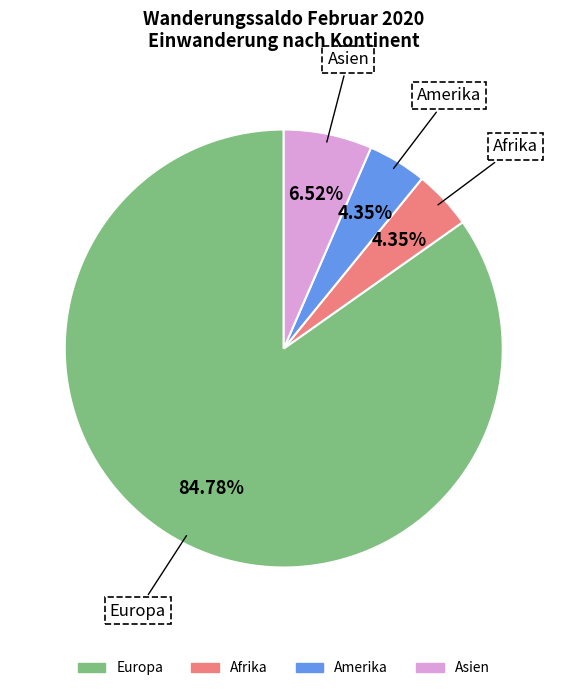

Count the number of slices in the pie.

4